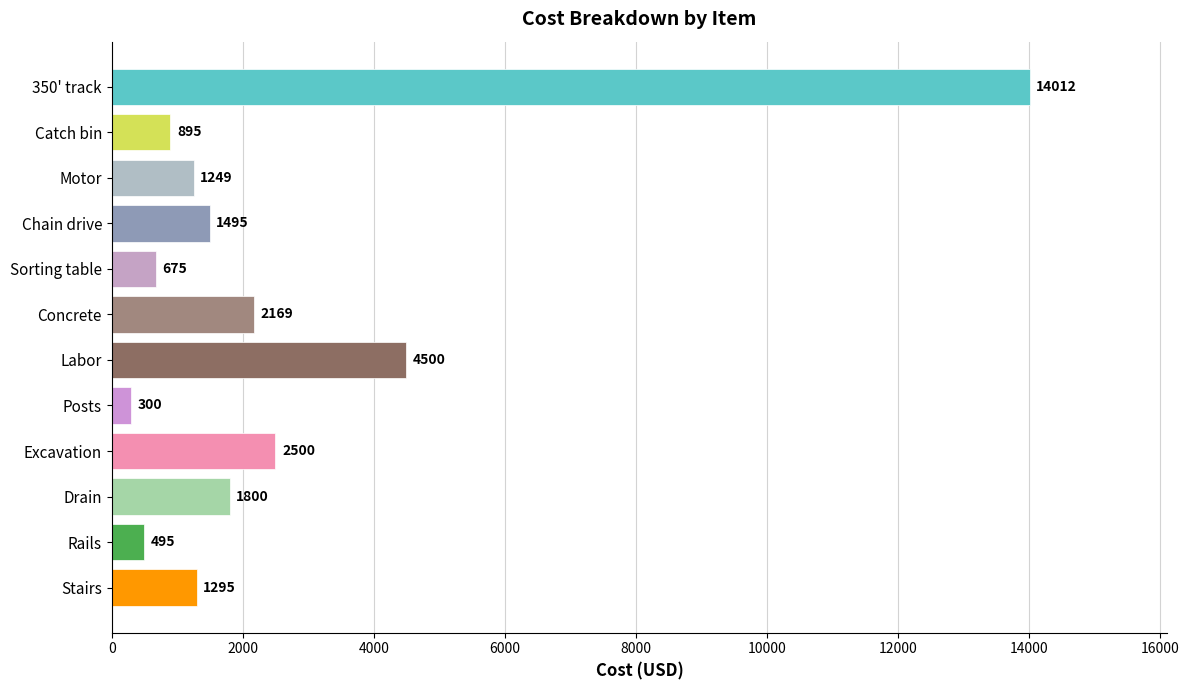

What is the sum of the values at Drain and Concrete?

3969